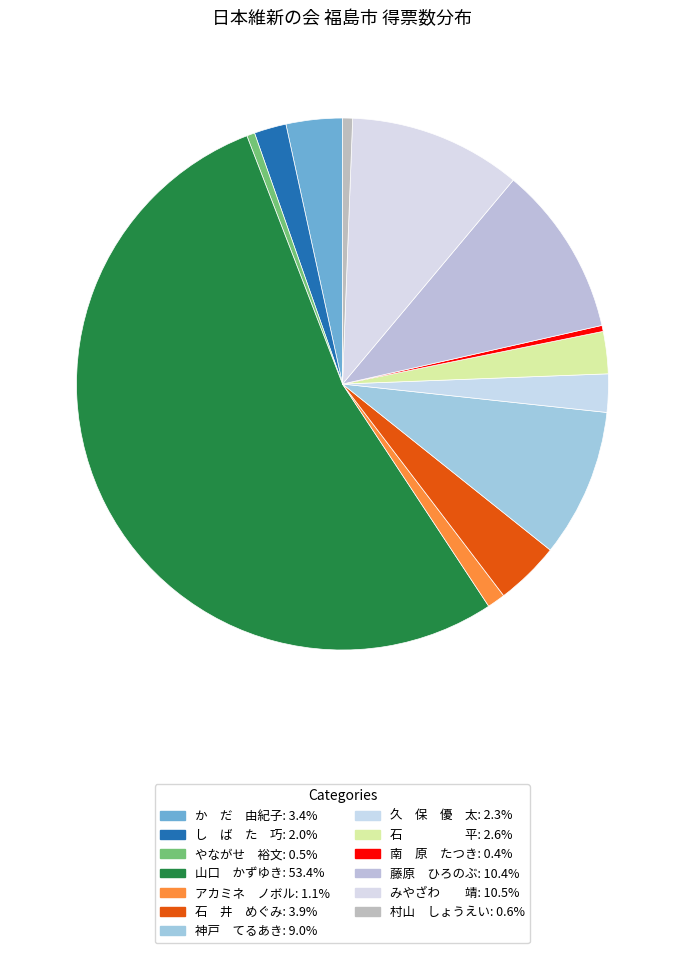

How many slices are in this pie chart?

13